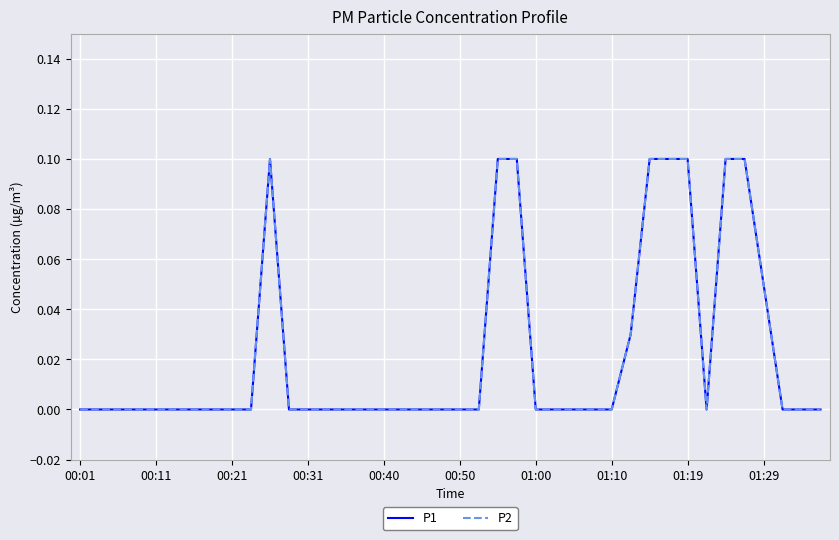

What is the sum of all P2 values?

0.9